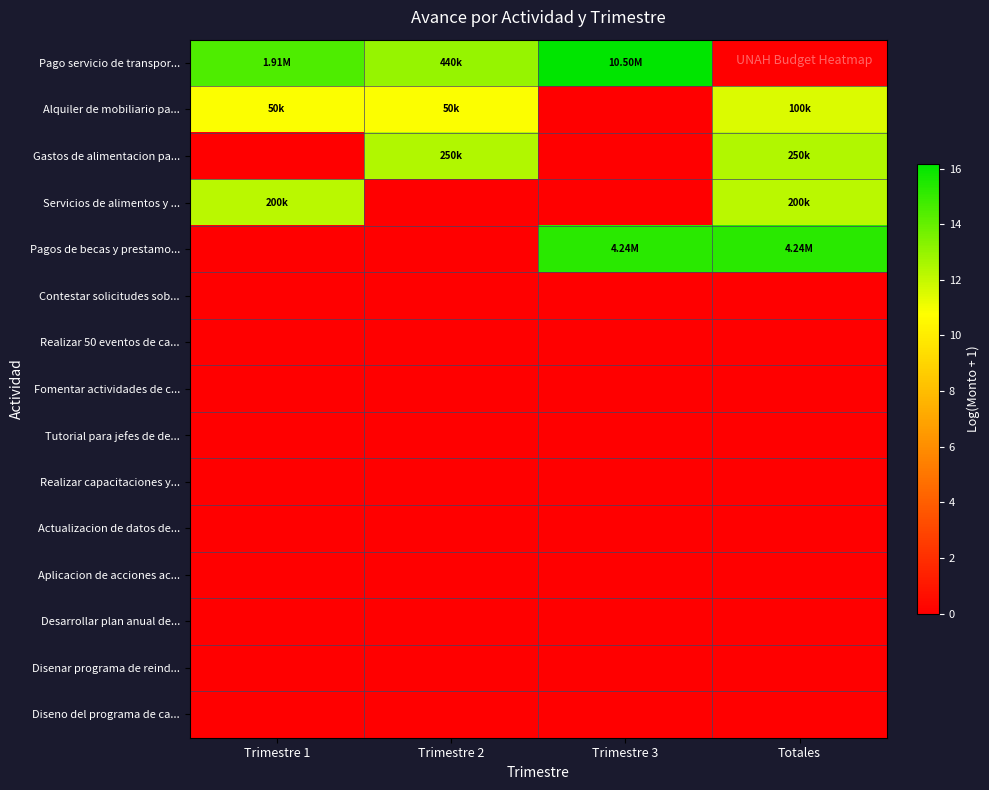

Which label corresponds to the largest value in the chart?

Trimestre 3